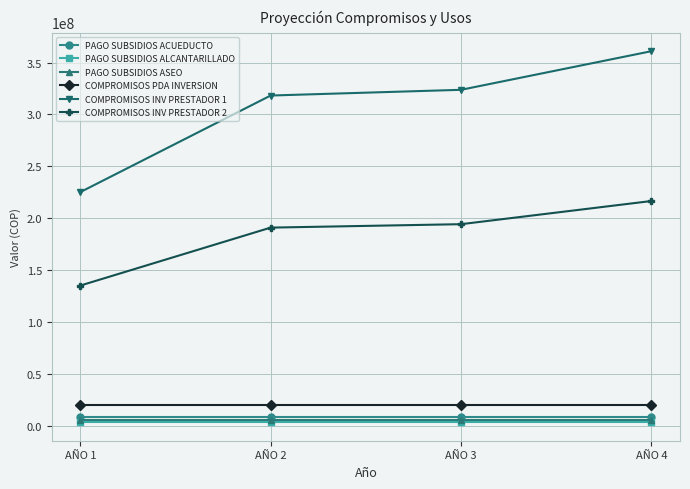

Is this an area chart (filled region under the line)?

No